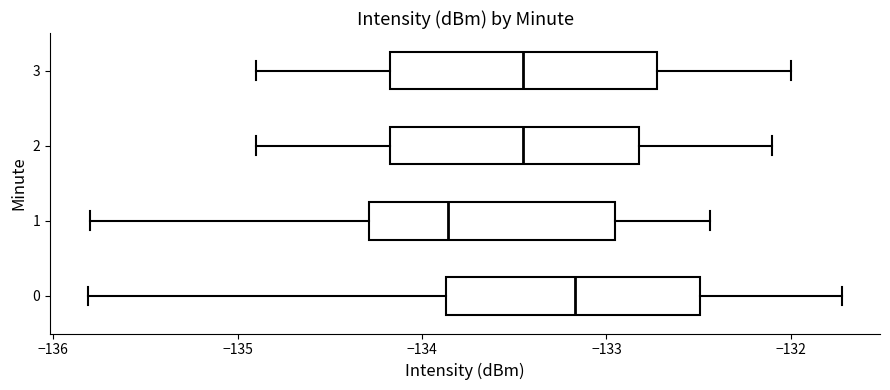

Reading bottom to top, read every box against the x-axis: the position of its median line, the range the box covers, and the ends of its whiskers. The values are not printed on the chart, so give them approximately, as read against the axis.

0: median -133.2, box -133.9 to -132.5, whiskers -135.8 to -131.7
1: median -133.9, box -134.3 to -133.0, whiskers -135.8 to -132.4
2: median -133.4, box -134.2 to -132.8, whiskers -134.9 to -132.1
3: median -133.4, box -134.2 to -132.7, whiskers -134.9 to -132.0